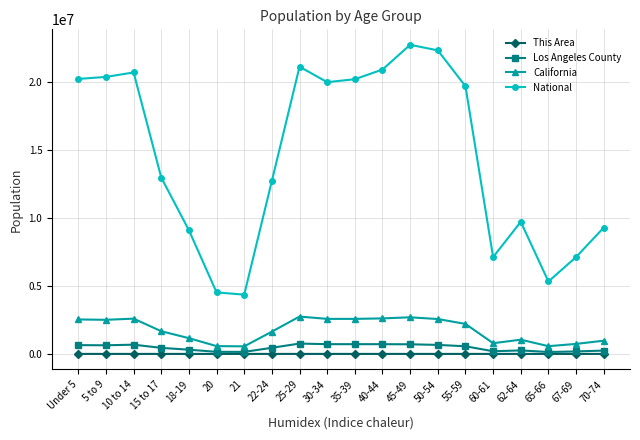

How many values in the Los Angeles County series are below 560920?

10